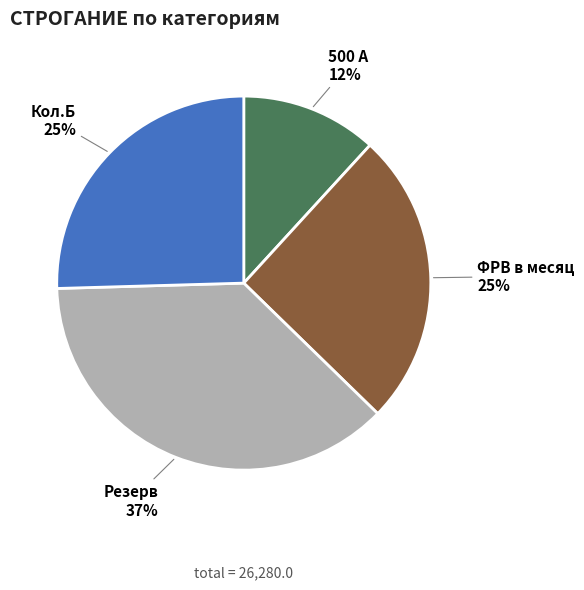

Is it true that Кол.Б is 14% of the pie?

False